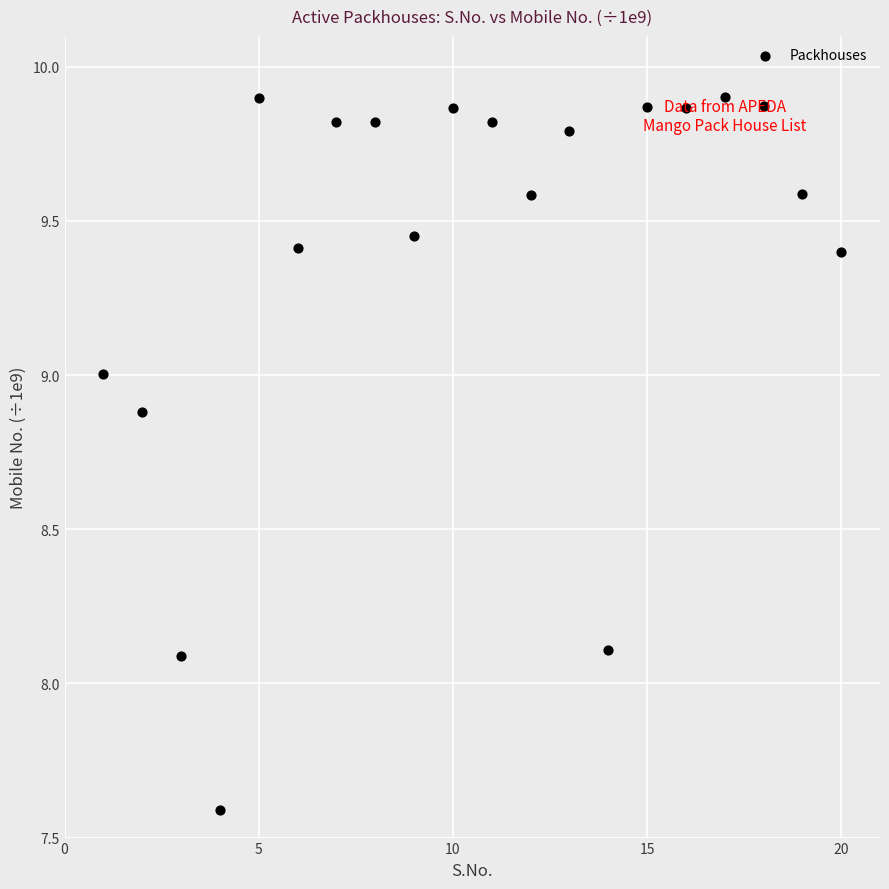

What is the range of Y values (max minus min)?

2.3